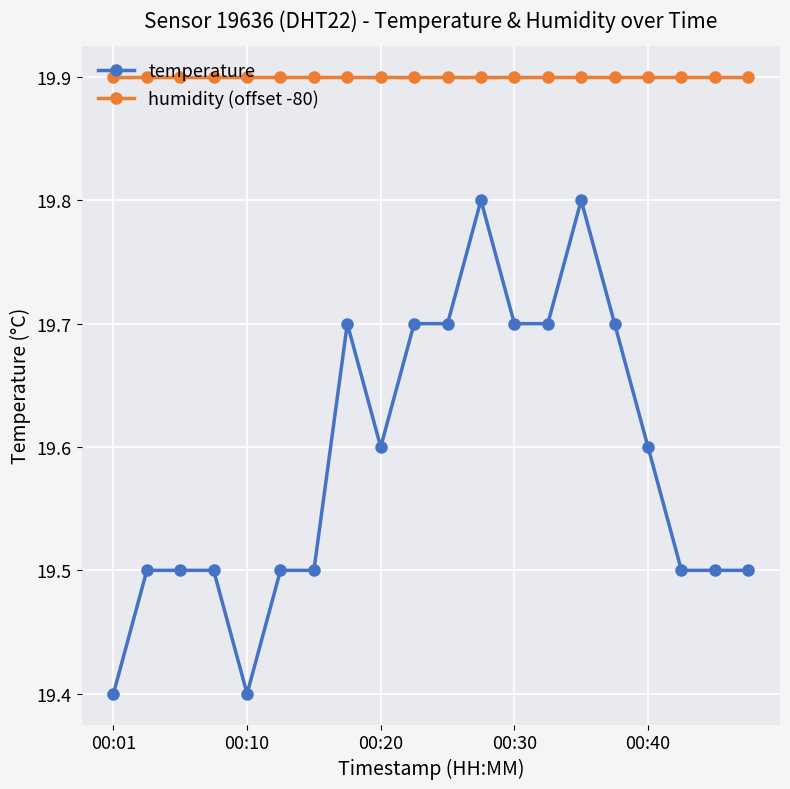

What is the average value of the humidity (offset -80) series?

19.9